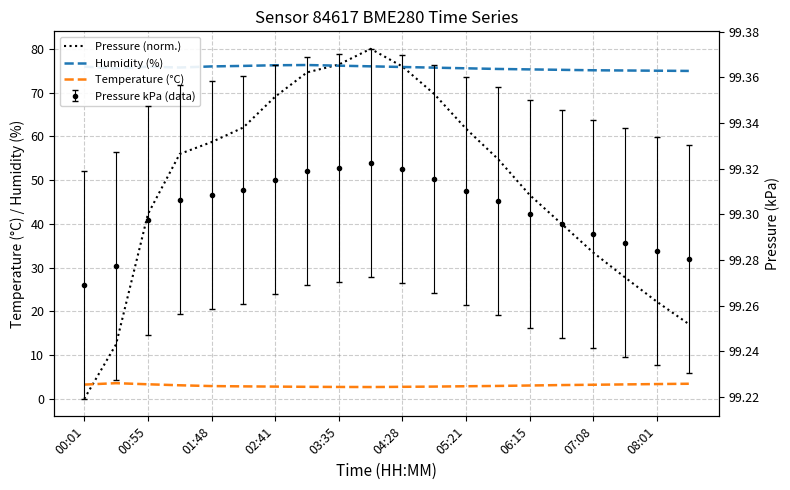

How many lines are shown in the chart?

3